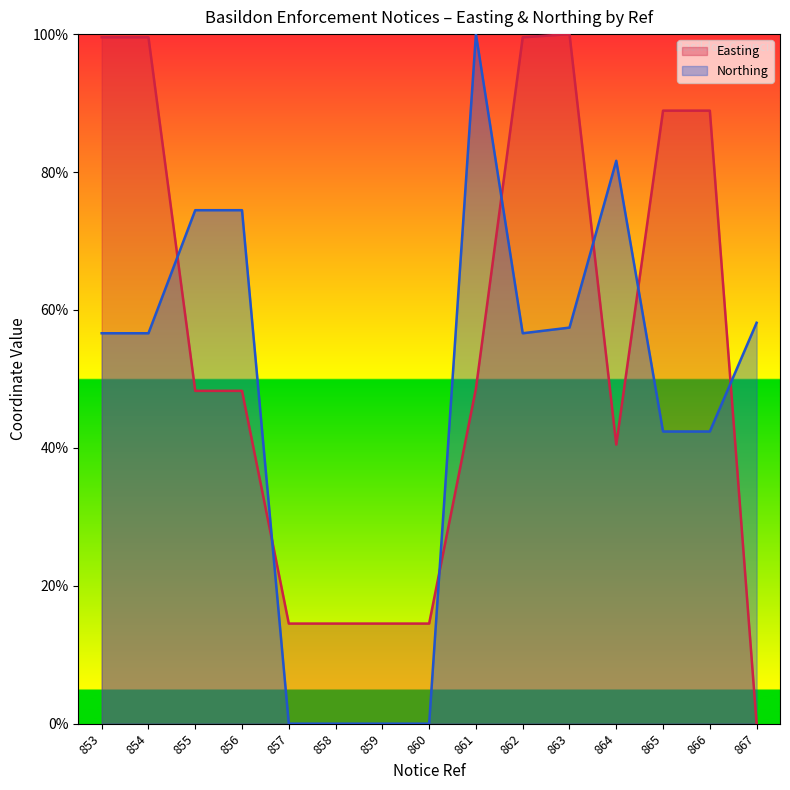

Which series has the largest total across all categories?

Easting